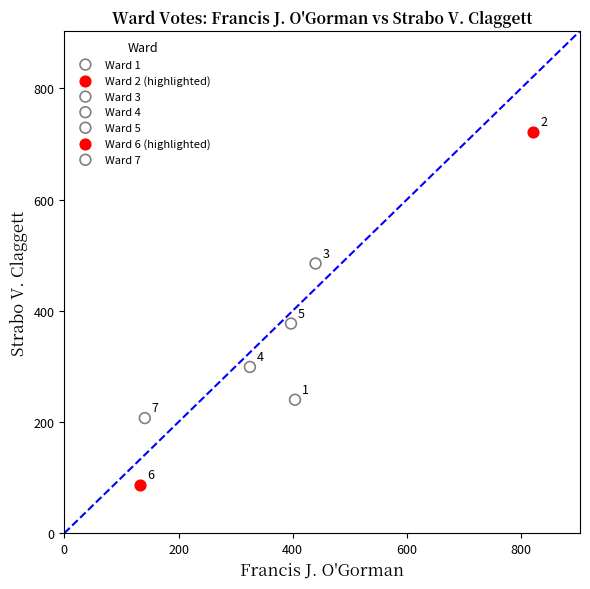

Which series contains the lowest Y value?

Ward 6 (highlighted)